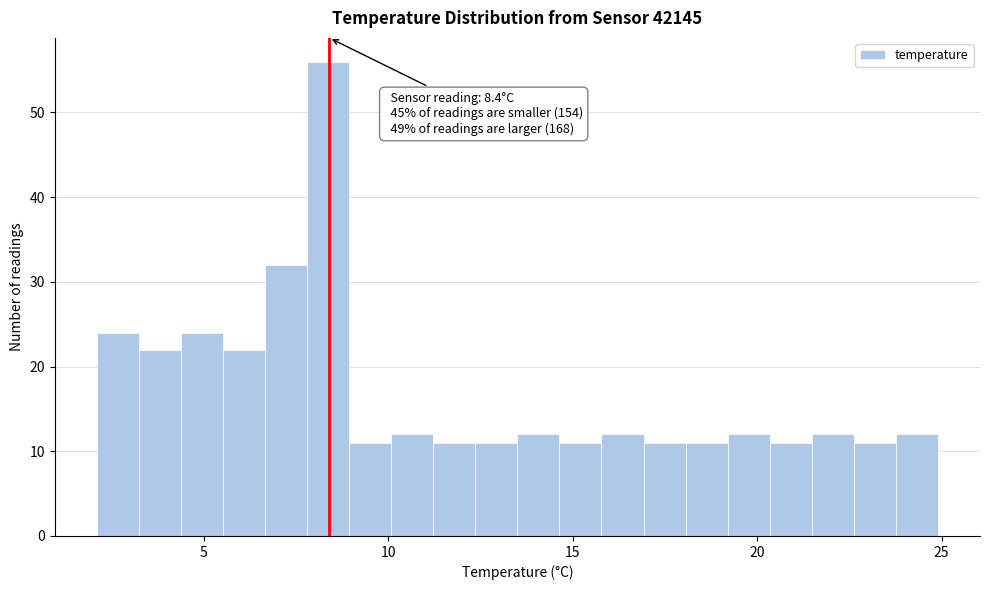

Read against the x-axis, roughly where is the centre of the tallest bar?

8.5